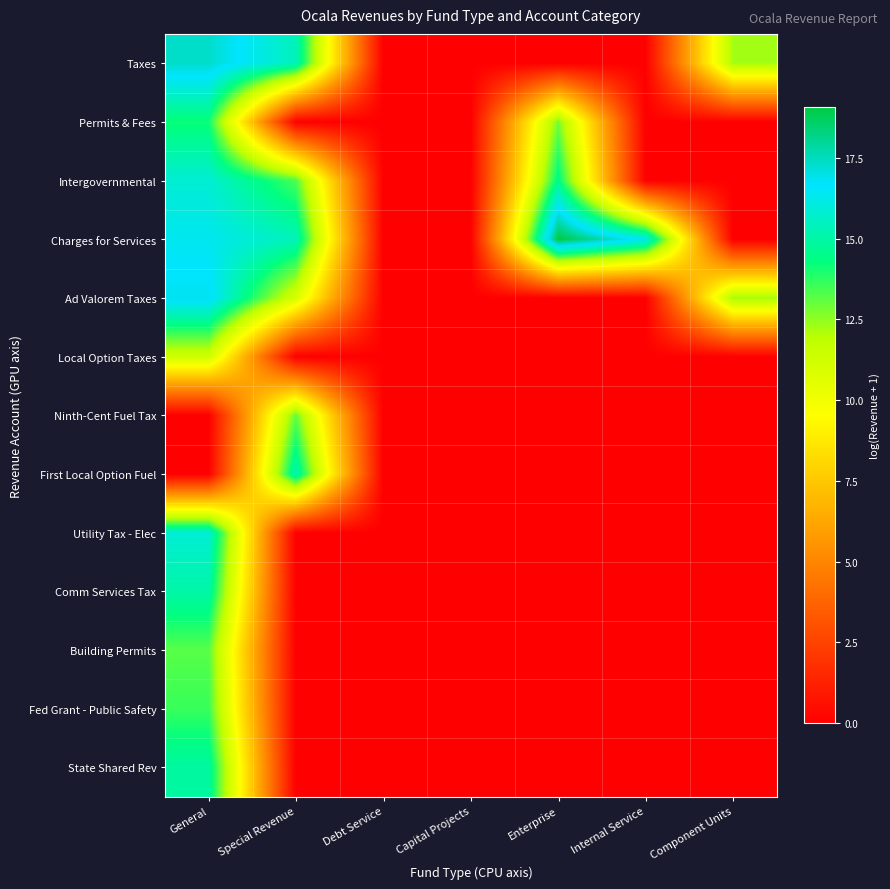

Reading right to left, extract all data points from this chart.

Taxes: Component Units=12.3	Internal Service=0.0	Enterprise=0.0	Capital Projects=0.0	Debt Service=0.0	Special Revenue=15.4	General=17.3
Permits & Fees: Component Units=0.0	Internal Service=0.0	Enterprise=12.8	Capital Projects=0.0	Debt Service=0.0	Special Revenue=0.0	General=14.2
Intergovernmental: Component Units=0.0	Internal Service=0.0	Enterprise=14.5	Capital Projects=0.0	Debt Service=0.0	Special Revenue=13.4	General=15.8
Charges for Services: Component Units=0.0	Internal Service=16.4	Enterprise=19.1	Capital Projects=0.0	Debt Service=0.0	Special Revenue=15.4	General=16.4
Ad Valorem Taxes: Component Units=12.3	Internal Service=0.0	Enterprise=0.0	Capital Projects=0.0	Debt Service=0.0	Special Revenue=11.0	General=16.9
Local Option Taxes: Component Units=0.0	Internal Service=0.0	Enterprise=0.0	Capital Projects=0.0	Debt Service=0.0	Special Revenue=0.0	General=11.4
Ninth-Cent Fuel Tax: Component Units=0.0	Internal Service=0.0	Enterprise=0.0	Capital Projects=0.0	Debt Service=0.0	Special Revenue=13.1	General=0.0
First Local Option Fuel: Component Units=0.0	Internal Service=0.0	Enterprise=0.0	Capital Projects=0.0	Debt Service=0.0	Special Revenue=15.3	General=0.0
Utility Tax - Elec: Component Units=0.0	Internal Service=0.0	Enterprise=0.0	Capital Projects=0.0	Debt Service=0.0	Special Revenue=0.0	General=15.9
Comm Services Tax: Component Units=0.0	Internal Service=0.0	Enterprise=0.0	Capital Projects=0.0	Debt Service=0.0	Special Revenue=0.0	General=15.0
Building Permits: Component Units=0.0	Internal Service=0.0	Enterprise=0.0	Capital Projects=0.0	Debt Service=0.0	Special Revenue=0.0	General=13.2
Fed Grant - Public Safety: Component Units=0.0	Internal Service=0.0	Enterprise=0.0	Capital Projects=0.0	Debt Service=0.0	Special Revenue=0.0	General=13.6
State Shared Rev: Component Units=0.0	Internal Service=0.0	Enterprise=0.0	Capital Projects=0.0	Debt Service=0.0	Special Revenue=0.0	General=14.9